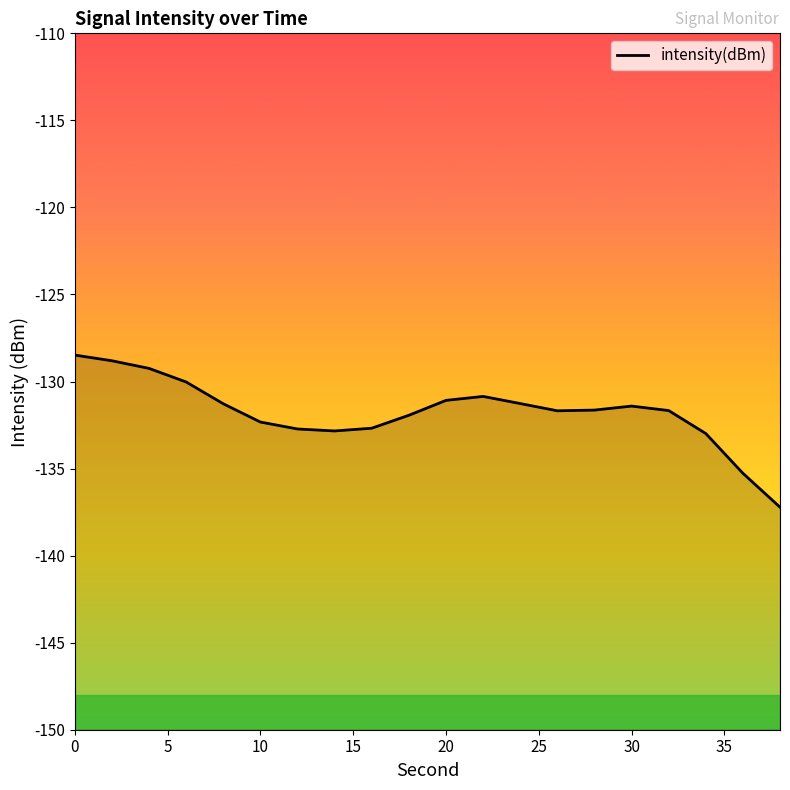

Reading right to left, list all the values displayed in this chart.

-137.2	-135.3	-133.0	-131.7	-131.4	-131.6	-131.7	-131.3	-130.9	-131.1	-131.9	-132.7	-132.8	-132.7	-132.3	-131.3	-130.0	-129.2	-128.8	-128.5